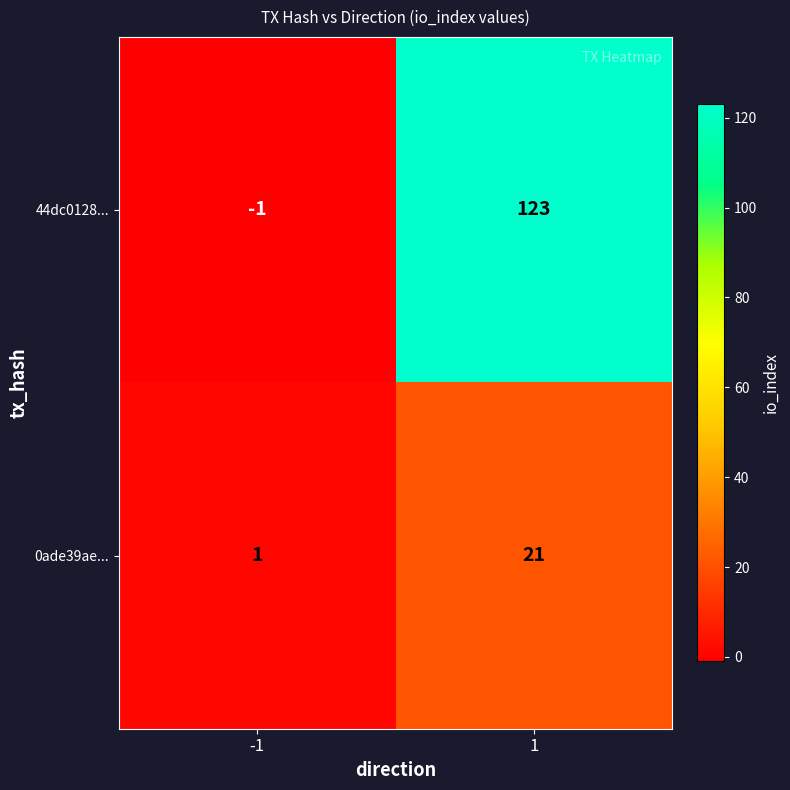

Rank the series at -1 from lowest to highest value.

44dc0128..., 0ade39ae...